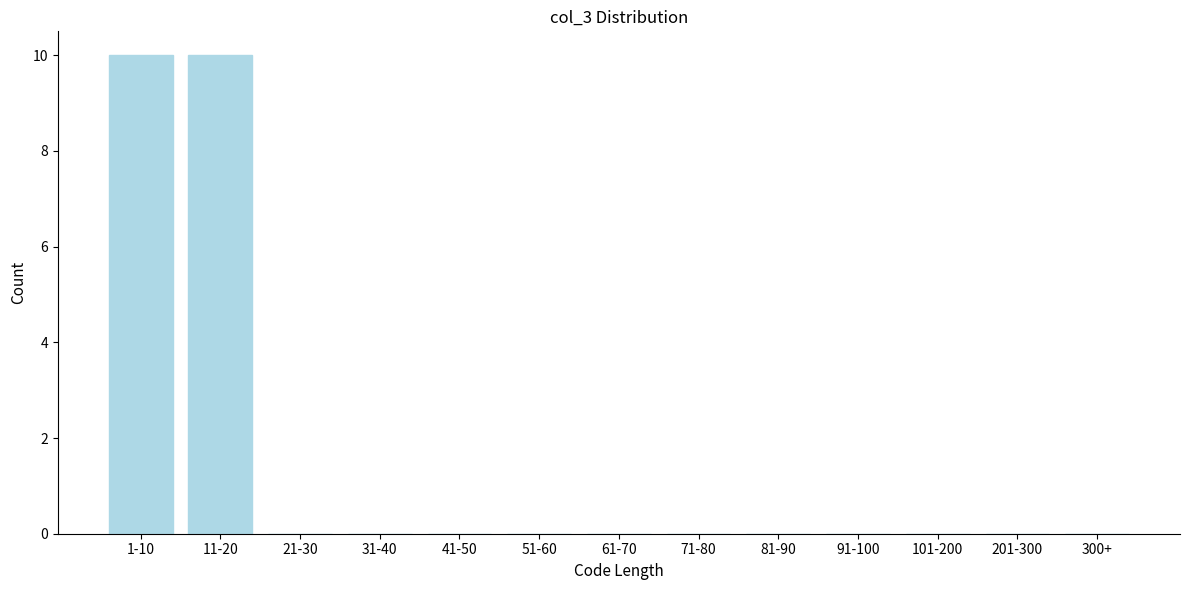

Reading left to right, extract all data points from this chart.

1-10=10	11-20=10	21-30=0	31-40=0	41-50=0	51-60=0	61-70=0	71-80=0	81-90=0	91-100=0	101-200=0	201-300=0	300+=0